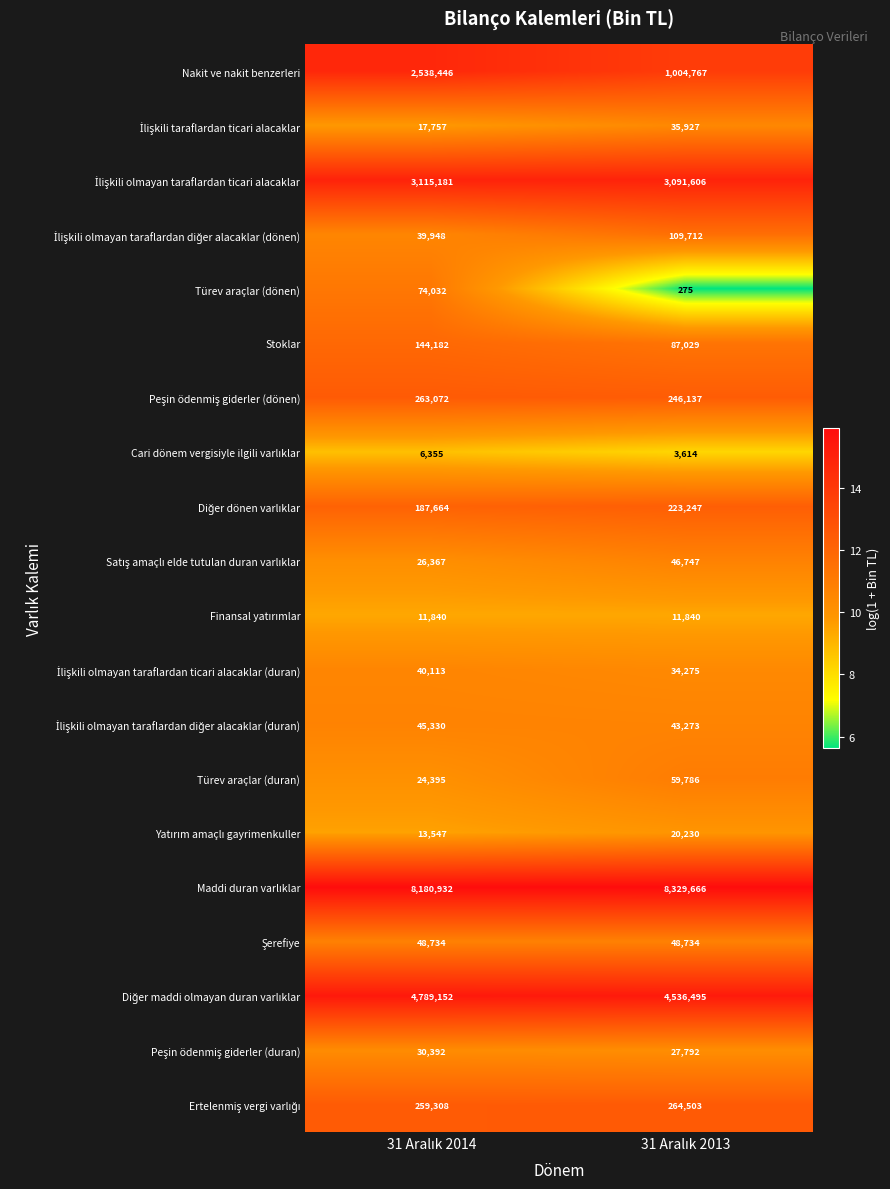

Count the number of categories in the chart.

2